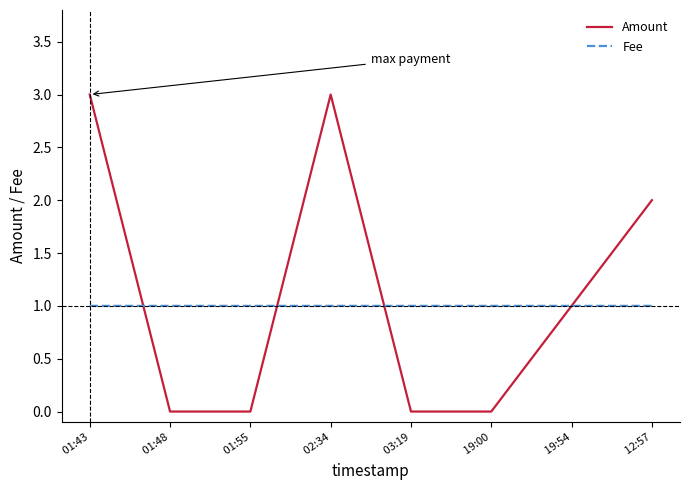

Which series changed the most between  01:43 and  01:55?

Amount